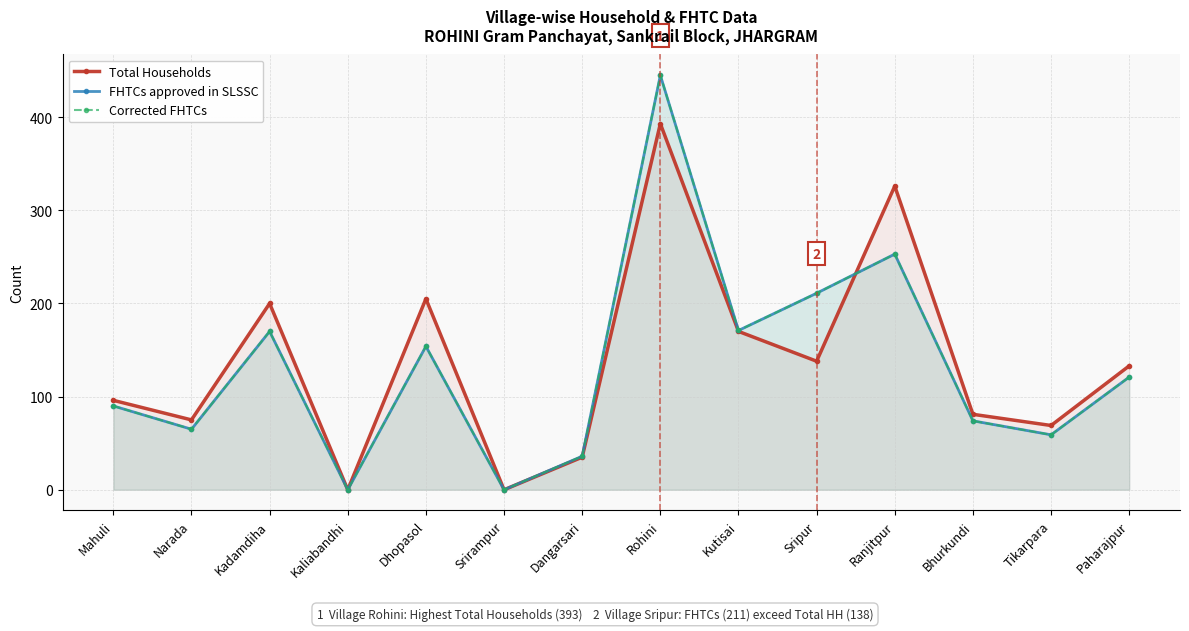

Reading right to left, what are all the values shown in this chart?

Total Households: 133	69	81	326	138	170	393	35	0	205	0	200	75	96
FHTCs approved in SLSSC: 121	59	74	253	211	171	445	36	0	154	0	170	65	90
Corrected FHTCs: 121	59	74	253	211	171	445	36	0	154	0	170	65	90